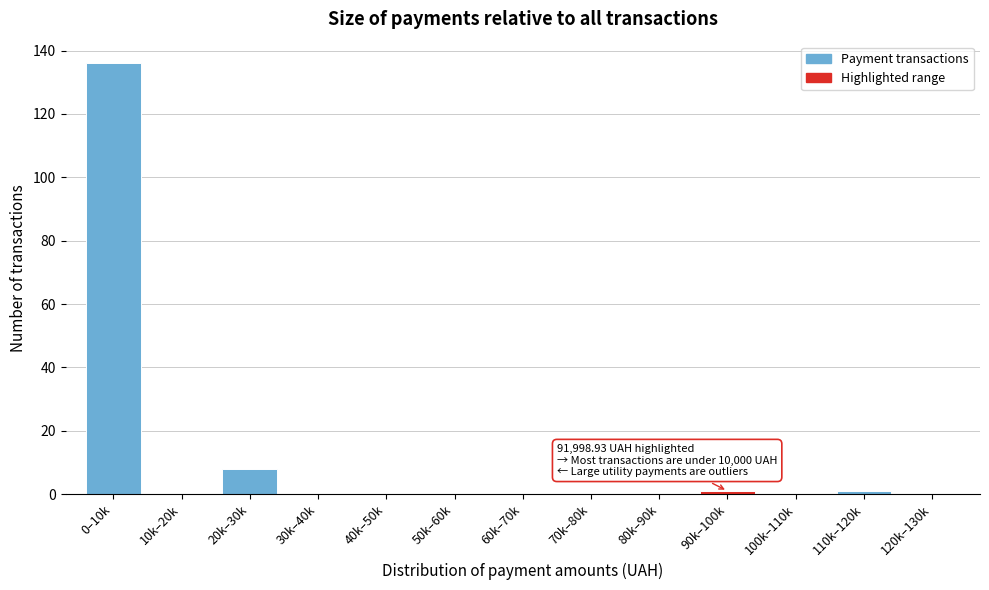

Reading right to left, what are all the values shown in this chart?

120k–130k=0	110k–120k=1	100k–110k=0	90k–100k=1	80k–90k=0	70k–80k=0	60k–70k=0	50k–60k=0	40k–50k=0	30k–40k=0	20k–30k=8	10k–20k=0	0–10k=136